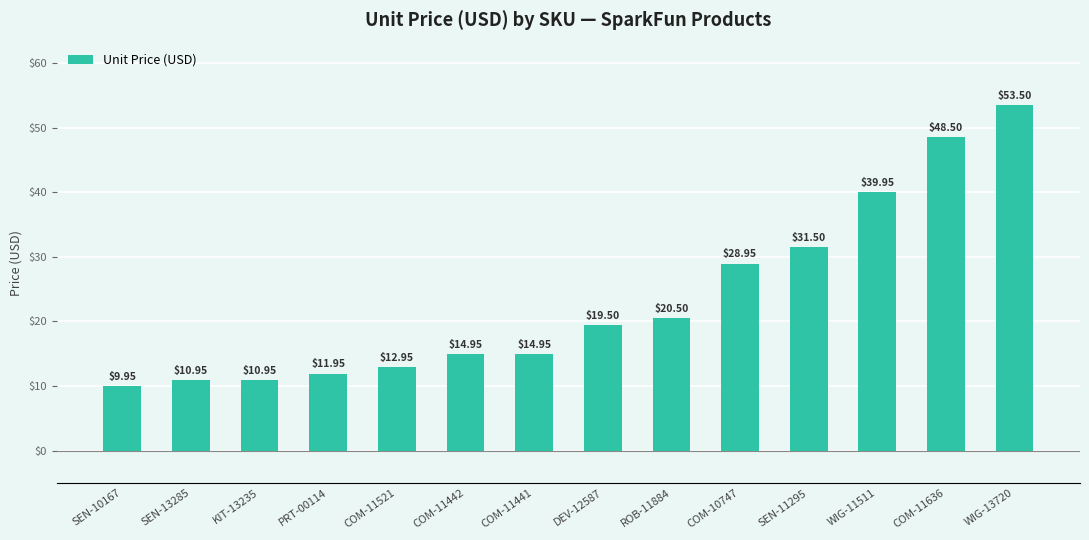

What is the change in value from SEN-13285 to COM-11521?

+2.0